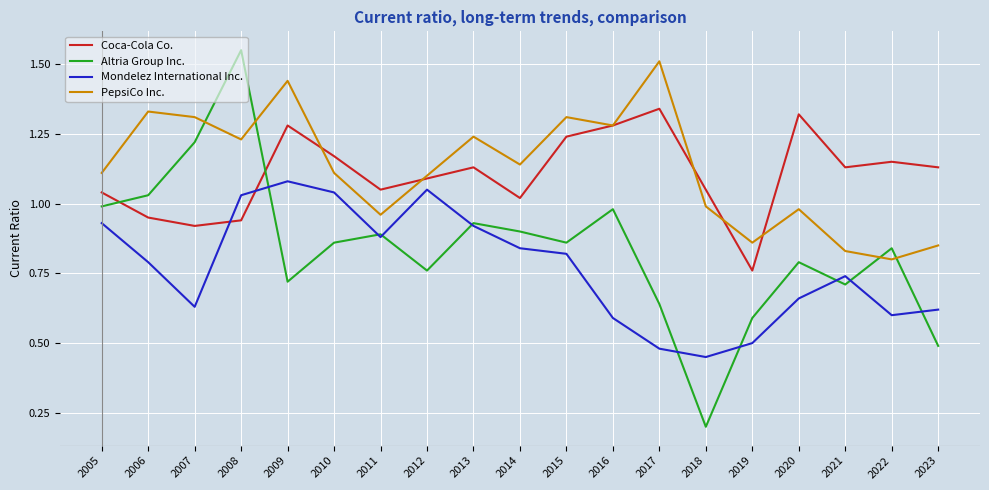

What is the smallest value displayed?

0.2